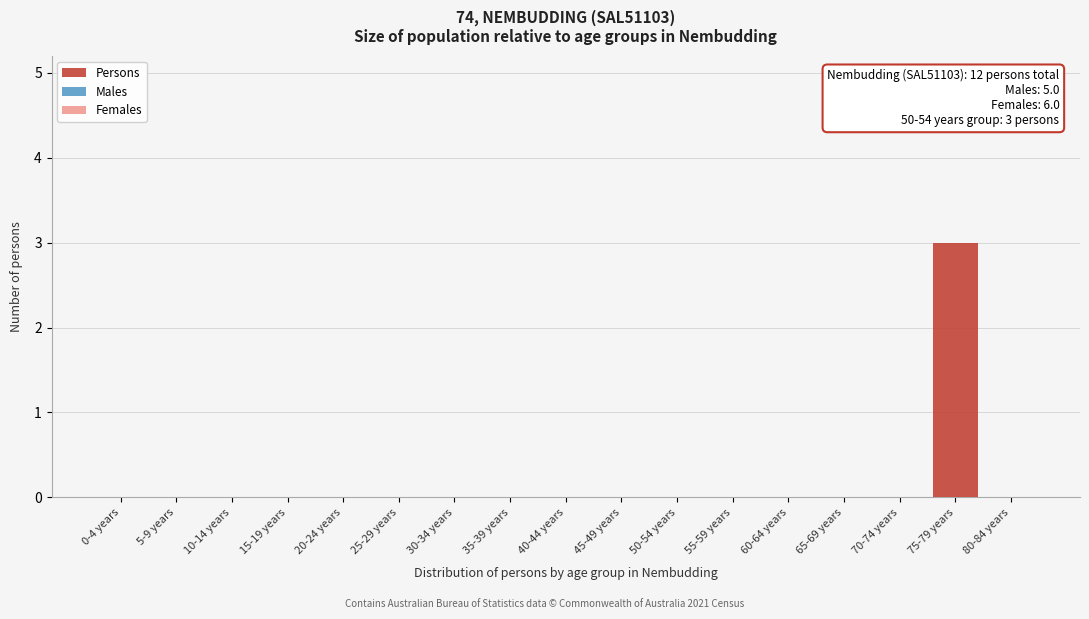

Reading left to right, transcribe all the data shown in this chart.

0-4 years=0	5-9 years=0	10-14 years=0	15-19 years=0	20-24 years=0	25-29 years=0	30-34 years=0	35-39 years=0	40-44 years=0	45-49 years=0	50-54 years=0	55-59 years=0	60-64 years=0	65-69 years=0	70-74 years=0	75-79 years=3	80-84 years=0